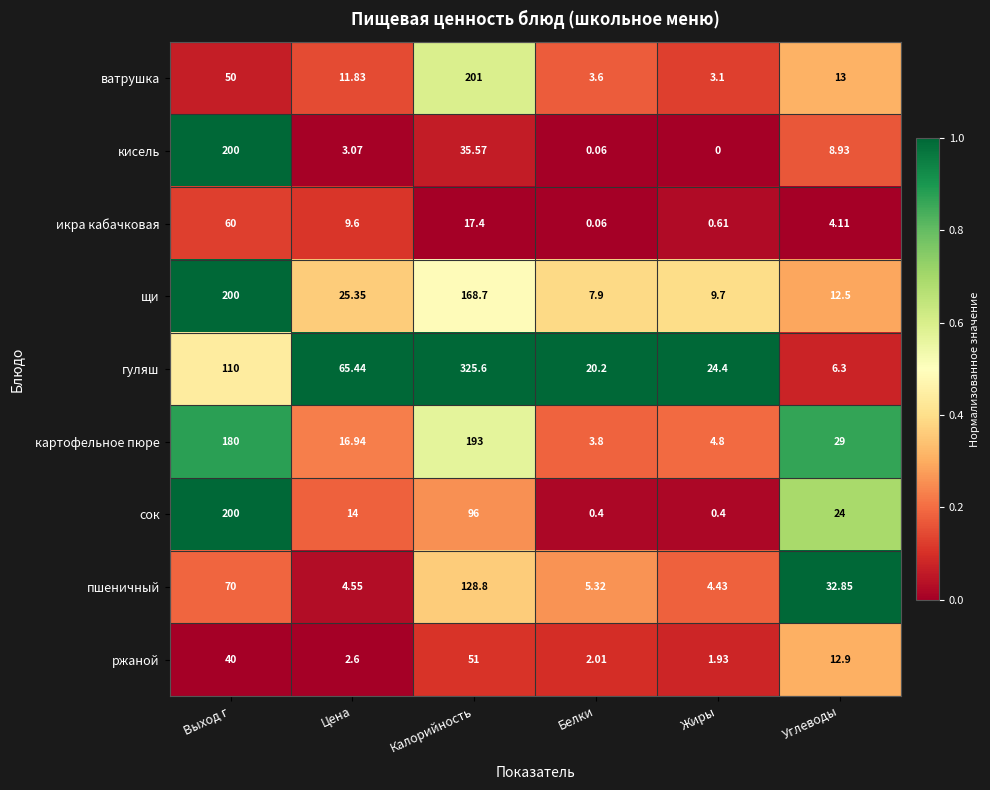

At which category is the sum across all series the highest?

Калорийность